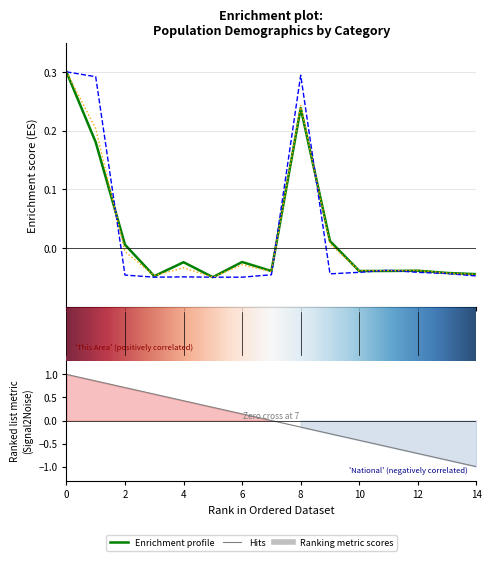

How many values in This Area are below zero?

12